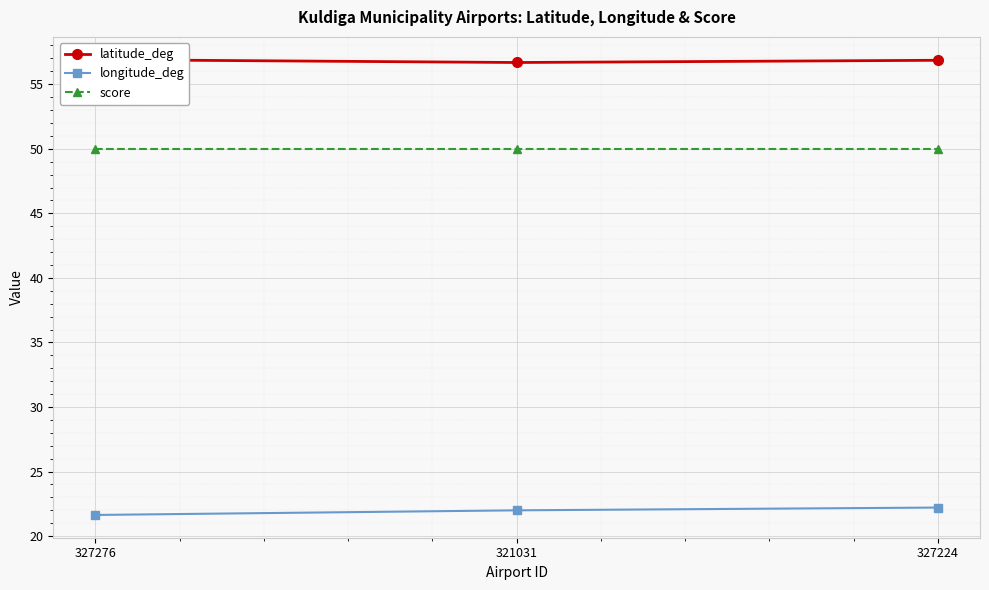

Which category has the highest value in the latitude_deg series?

327276